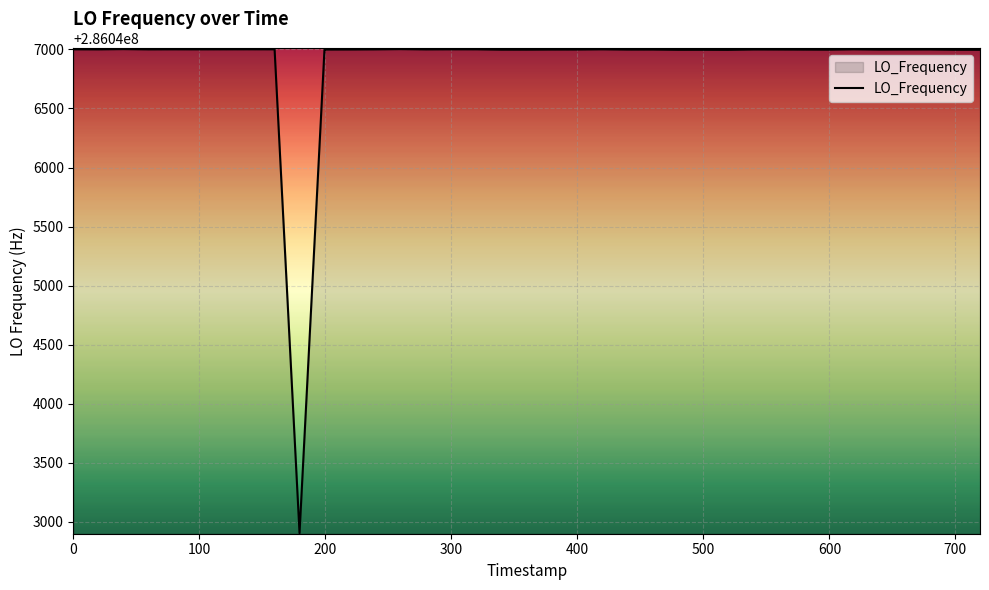

What is the smallest value displayed?

286042905.1